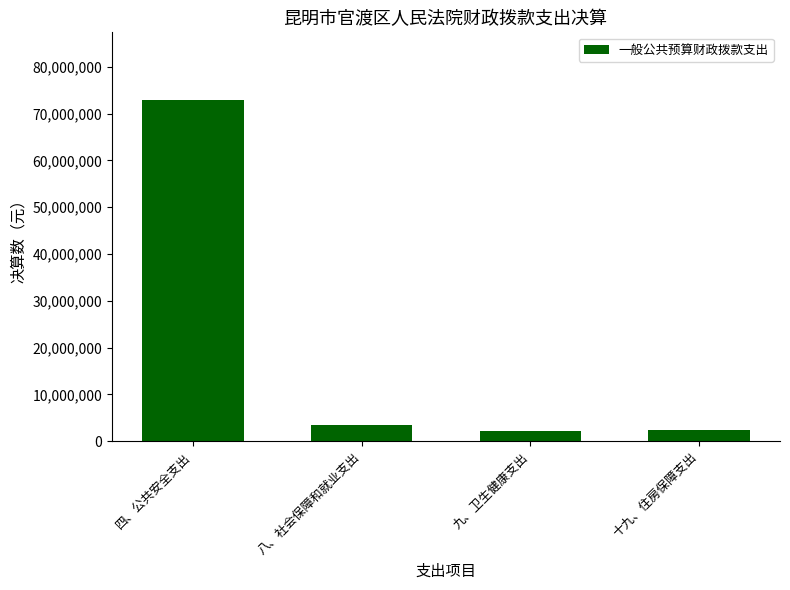

Where is the data nearest to the value 37511361?

八、社会保障和就业支出